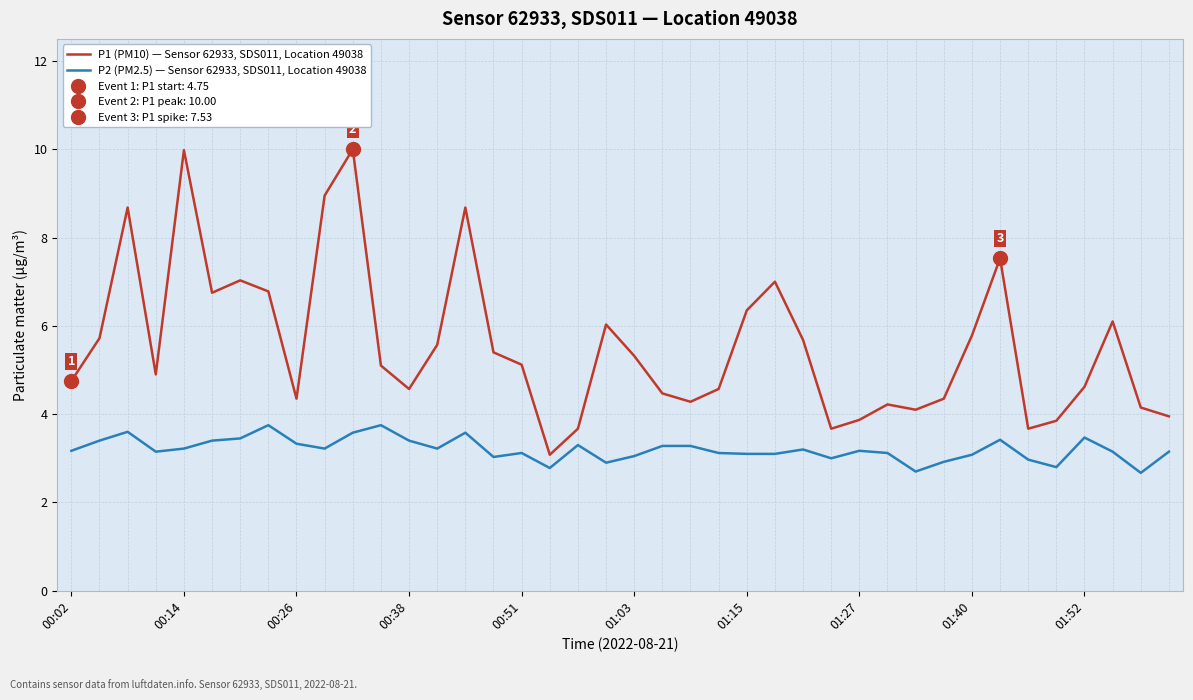

True or false: P2 (PM2.5) — Sensor 62933, SDS011, Location 49038 has a value of 4.4 at 27.

False